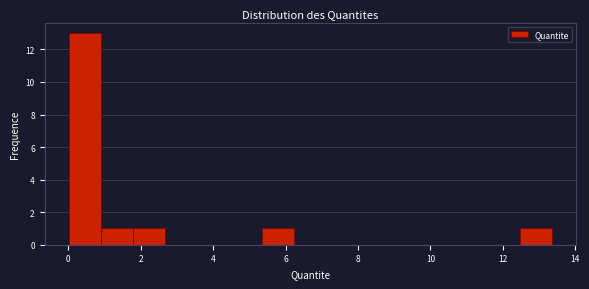

Over which range of the x-axis is the bar tallest?

0.0 to 1.0